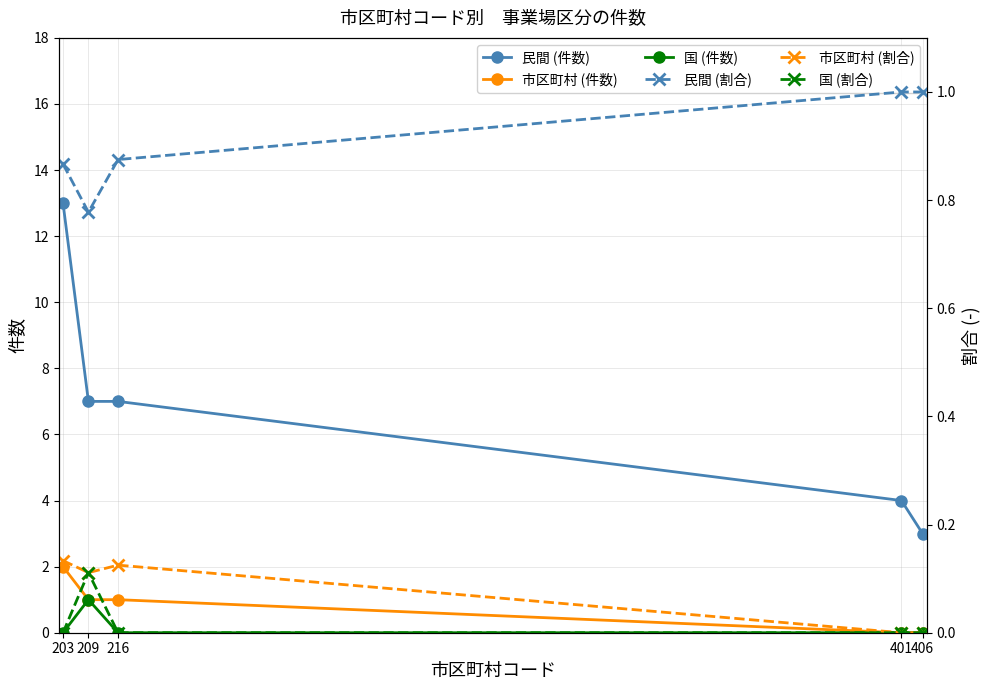

Is it true that 民間 (件数) equals 5.3 at 401?

False